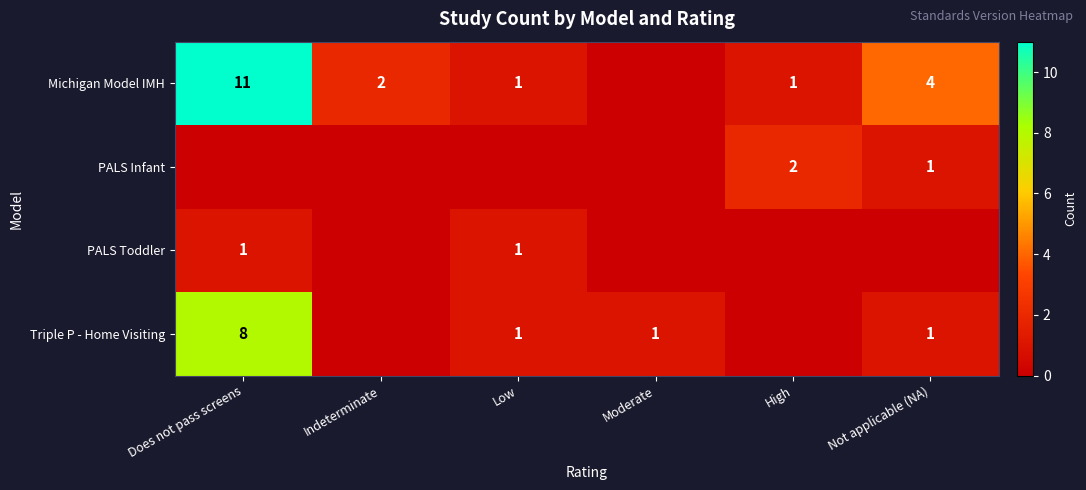

True or false: Triple P - Home Visiting has a value of 1 at Moderate.

True